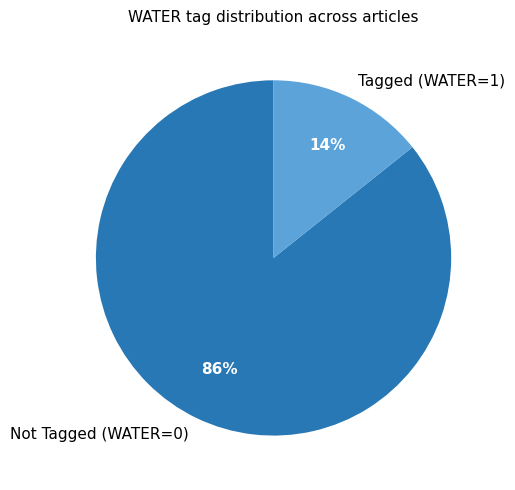

Is there any slice that represents more than half of the pie?

Yes